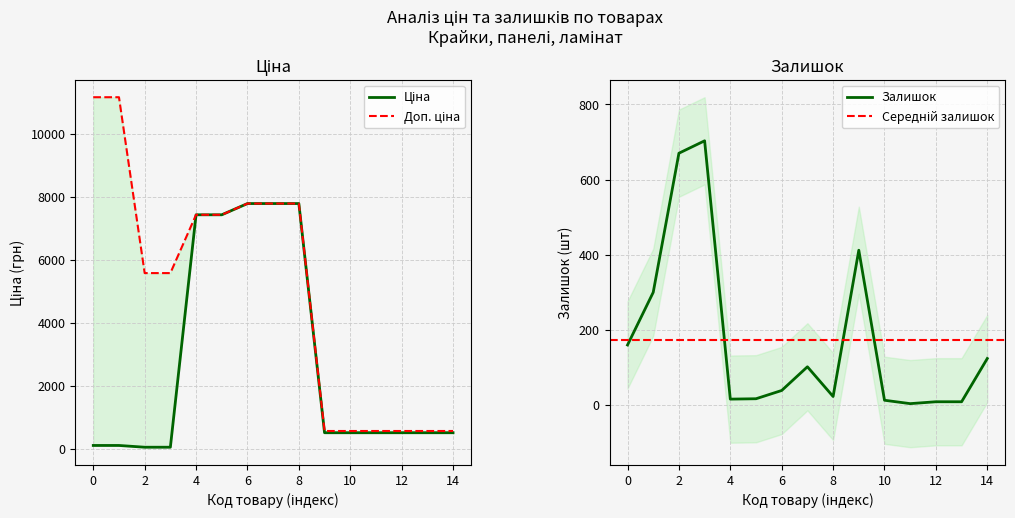

How many interior local peaks does the Залишок series have?

3